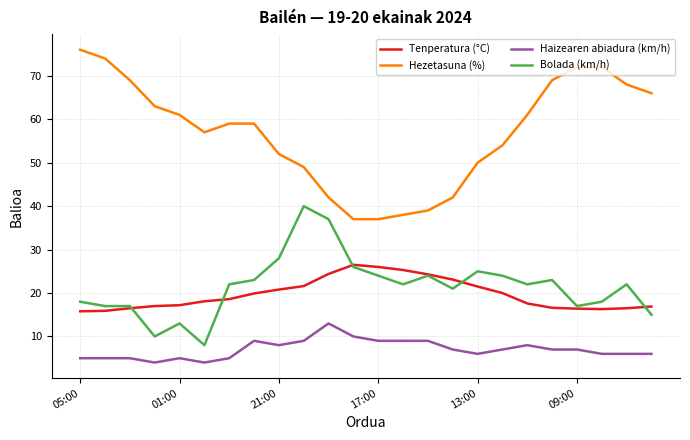

Which series has the largest range (max minus min)?

Hezetasuna (%)